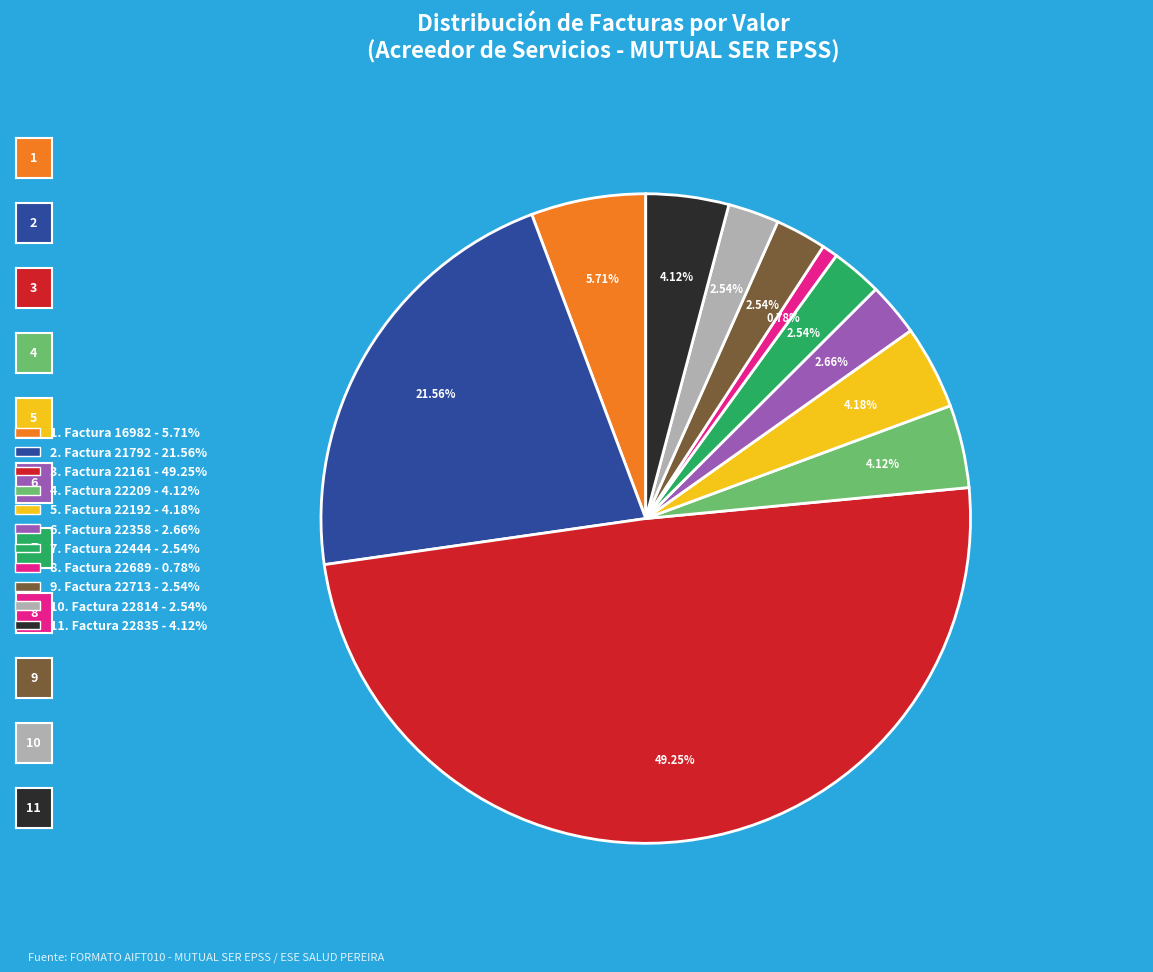

Which has a higher value, 4. Factura 22209 - 4.12% or 9. Factura 22713 - 2.54%?

4. Factura 22209 - 4.12%